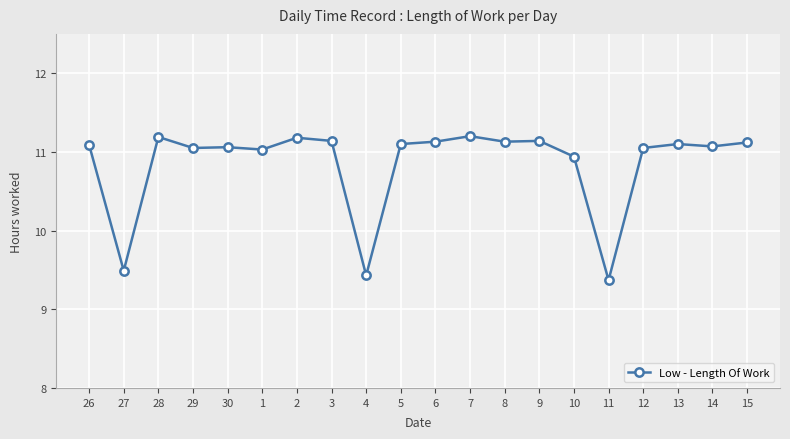

True or false: there are more than 1 points higher than both neighbors.

True